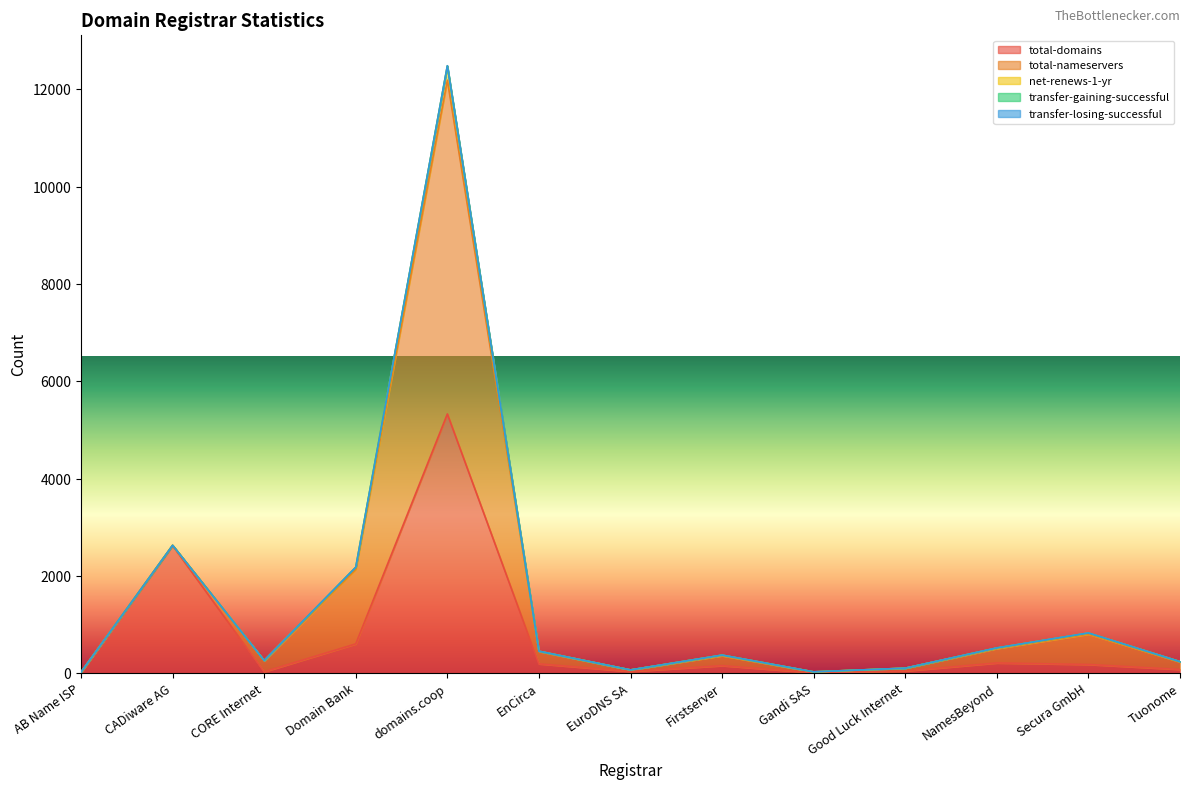

What is the label of the 11th point from the left?

NamesBeyond